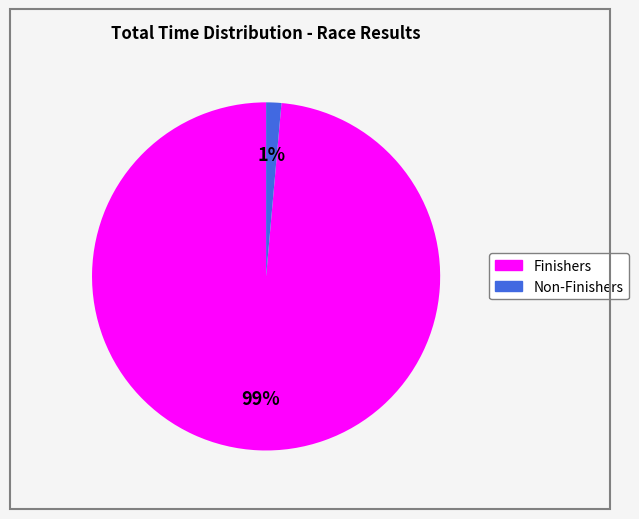

To the nearest percent, what is the average slice percentage?

50%